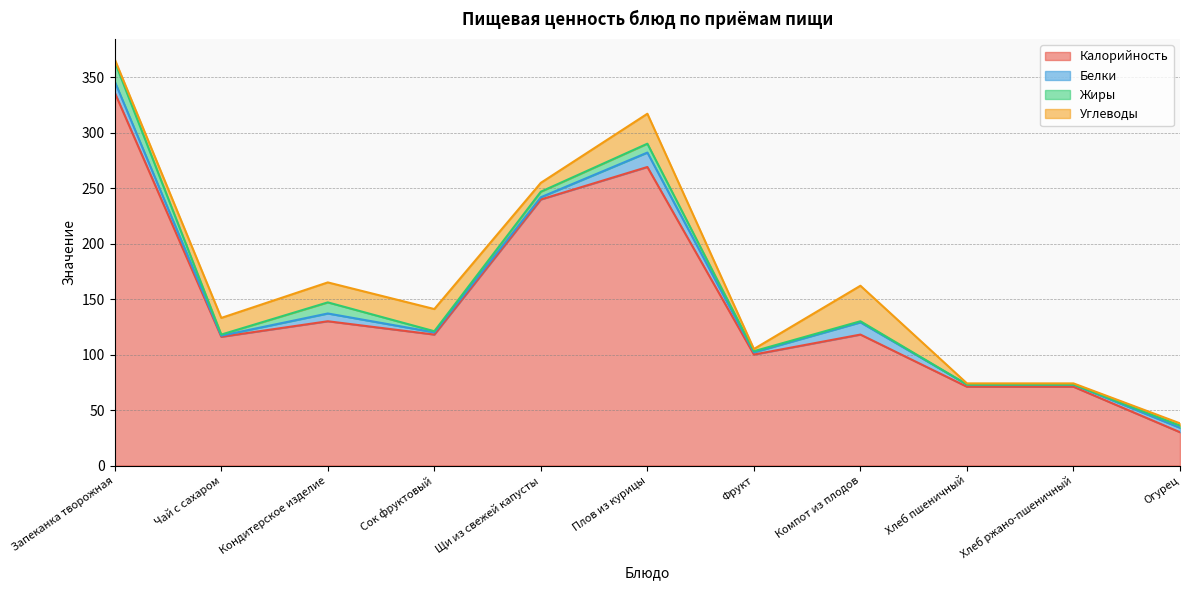

Which series has the widest spread of values?

Калорийность